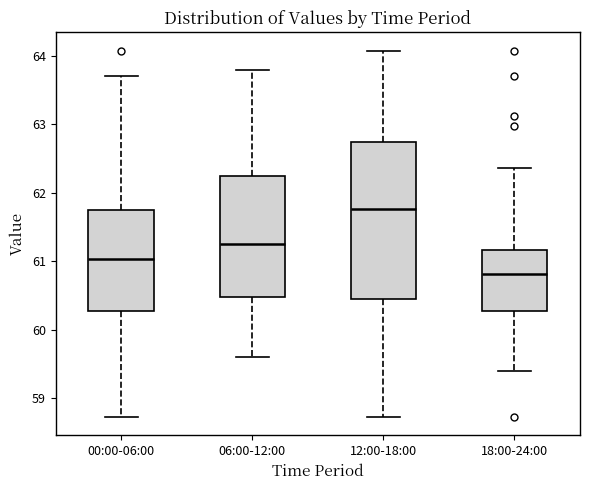

Reading left to right, transcribe this box plot: for each box, give where its median line is, the range the box spans, and where its two whiskers end, as read against the y-axis. The values are not printed on the chart, so give them approximately, as read against the axis.

00:00-06:00: median 61.0, box 60.3 to 61.8, whiskers 58.7 to 63.7
06:00-12:00: median 61.3, box 60.5 to 62.3, whiskers 59.6 to 63.8
12:00-18:00: median 61.8, box 60.5 to 62.8, whiskers 58.7 to 64.1
18:00-24:00: median 60.8, box 60.3 to 61.2, whiskers 59.4 to 62.4